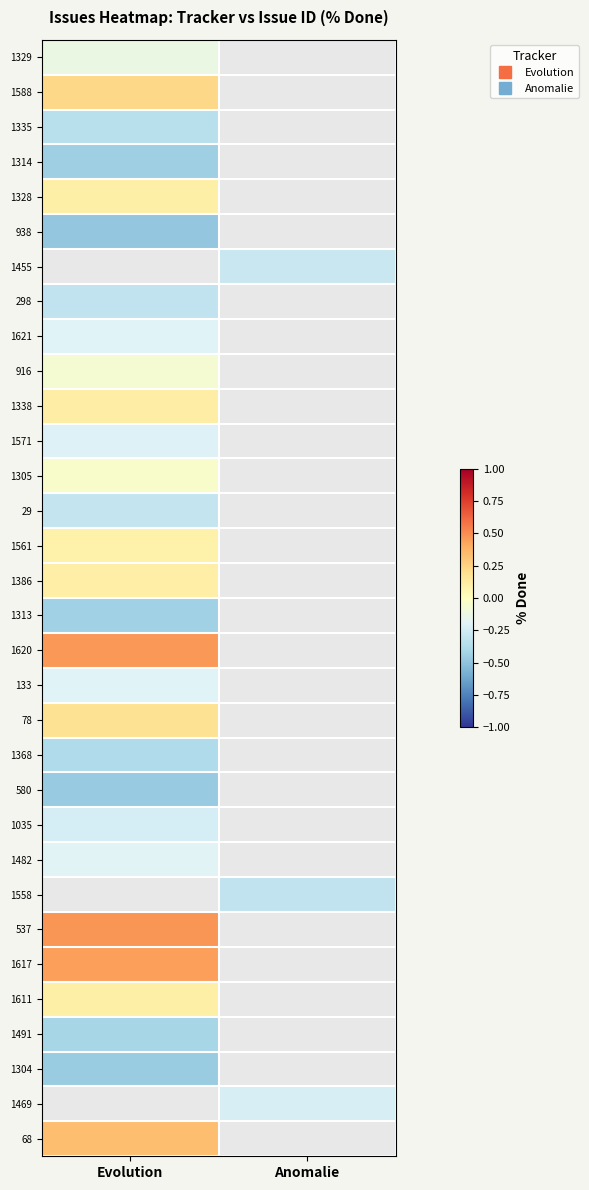

What is the greatest value displayed?

0.5